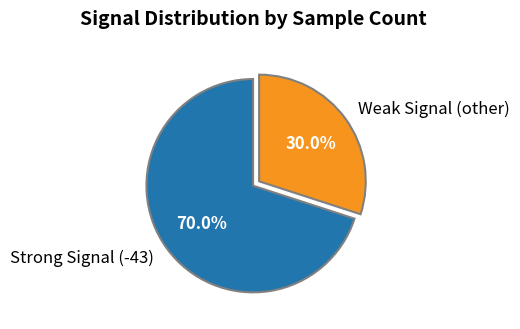

What percentage is NOT represented by Weak Signal (other)?

70.0%